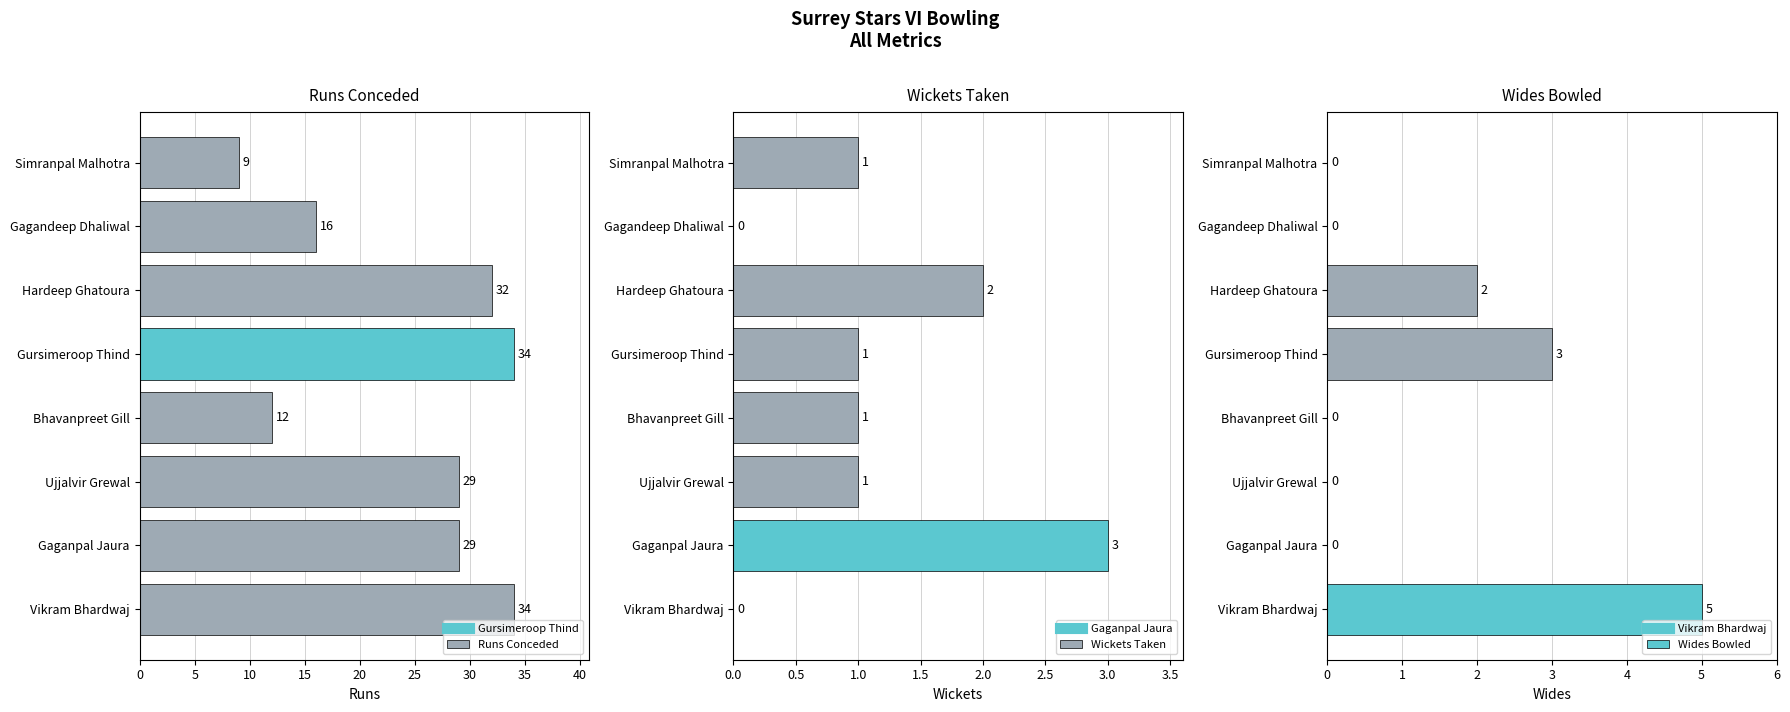

Are the bars grouped side by side (vs. stacked)?

Yes